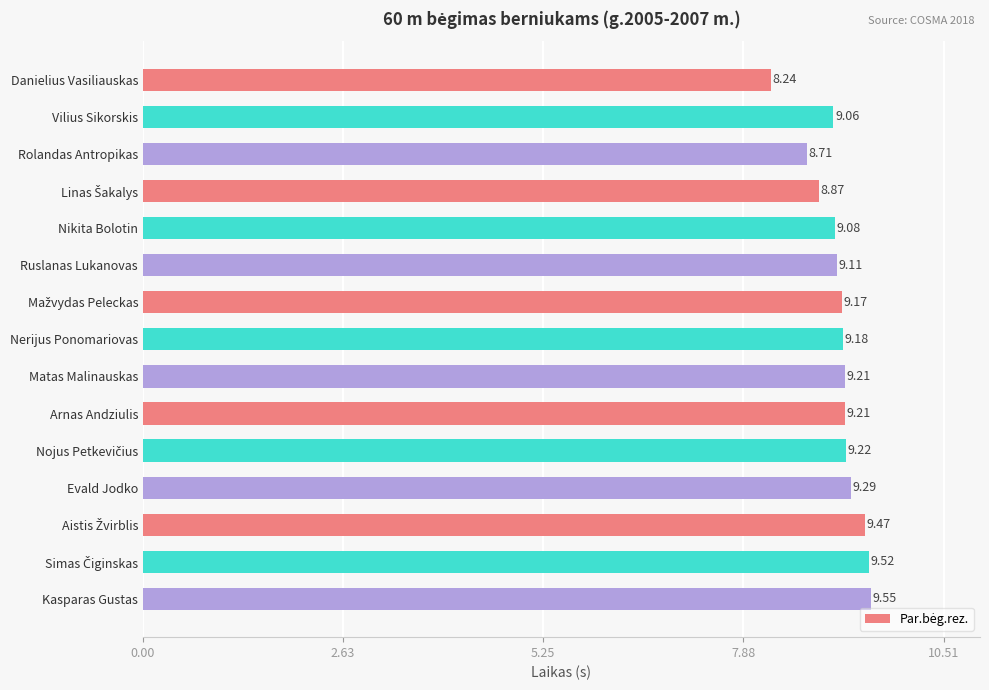

What is the difference between the maximum and minimum values?

1.3